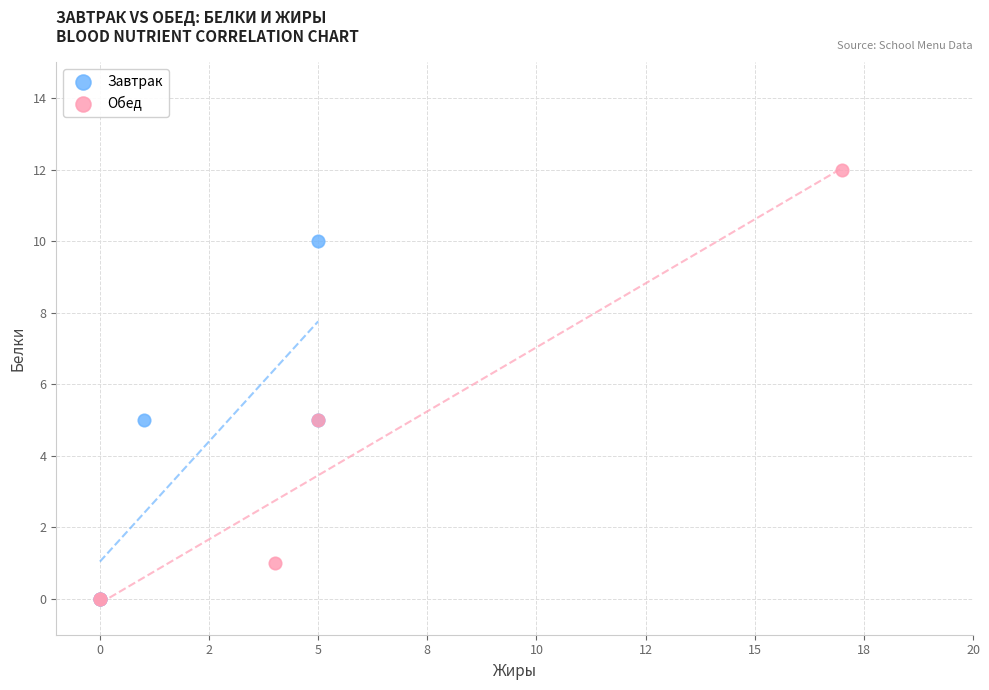

Which series contains the highest Y value?

Обед